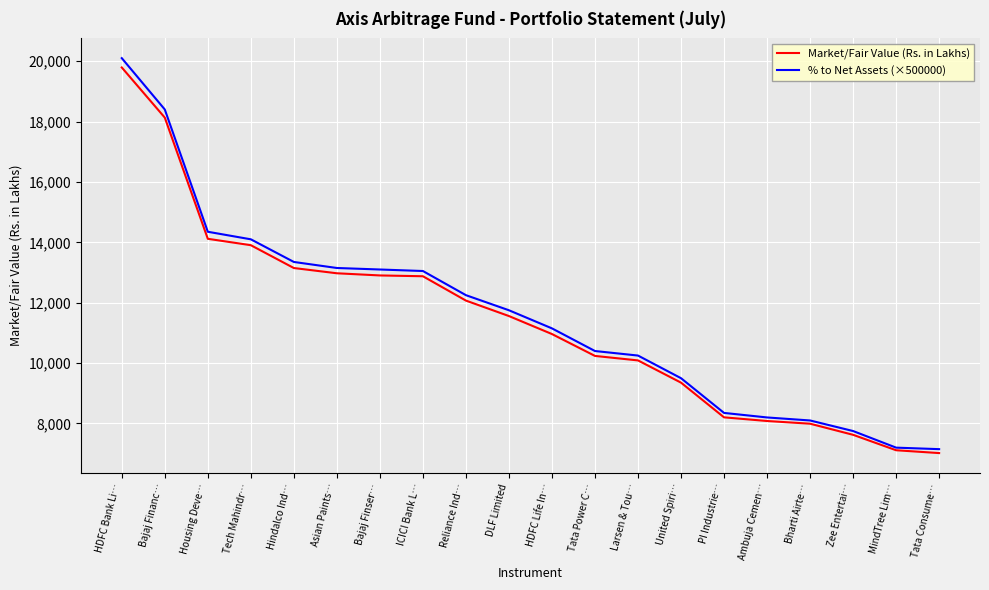

What is the total value across all series at Asian Paints…?

26125.0